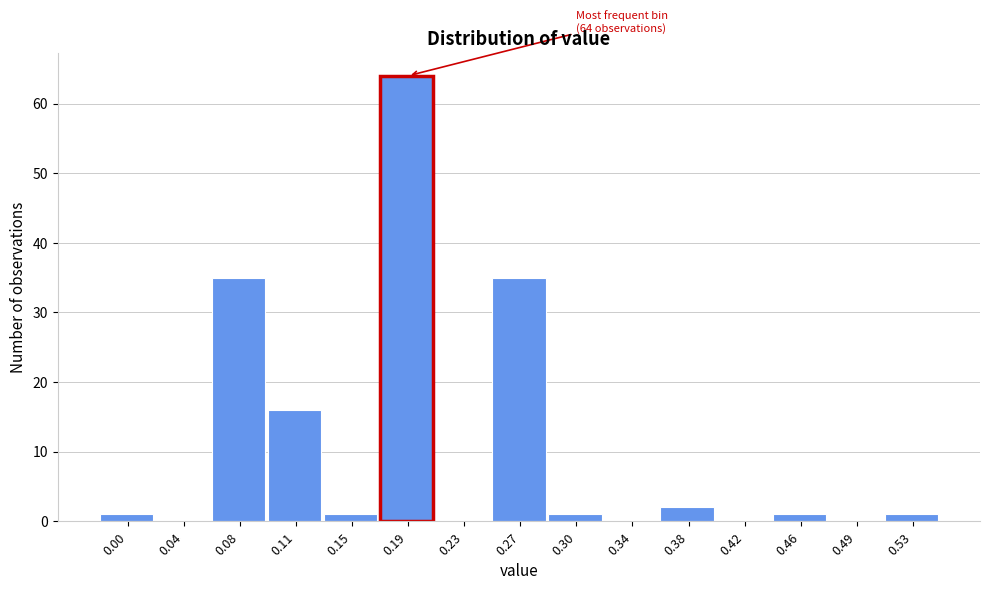

Reading right to left, list all the values displayed in this chart.

0.53=1	0.49=0	0.46=1	0.42=0	0.38=2	0.34=0	0.30=1	0.27=35	0.23=0	0.19=64	0.15=1	0.11=16	0.08=35	0.04=0	0.00=1